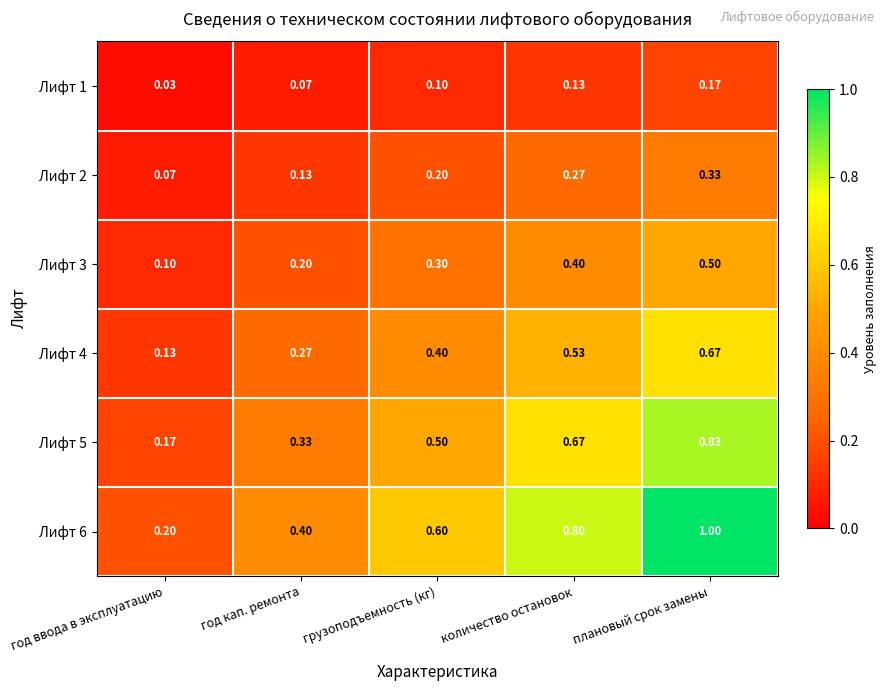

Is the value of Лифт 3 at количество остановок greater than the value of Лифт 4 at год ввода в эксплуатацию?

Yes